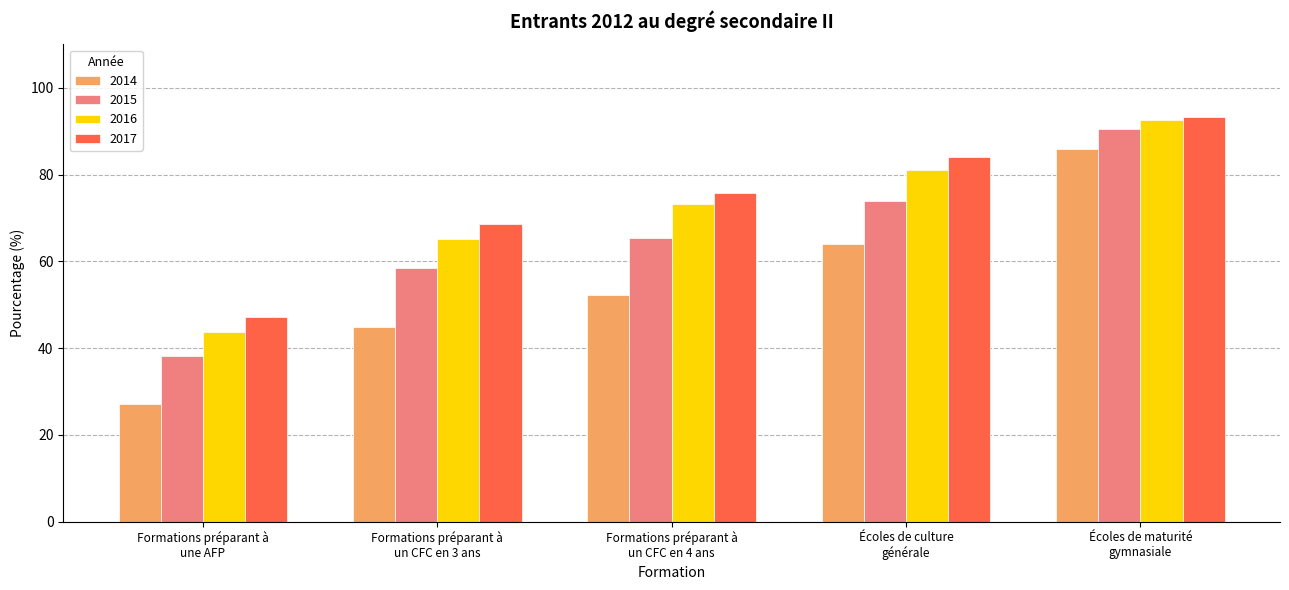

At which label does 2014 reach its minimum?

Formations préparant à
une AFP